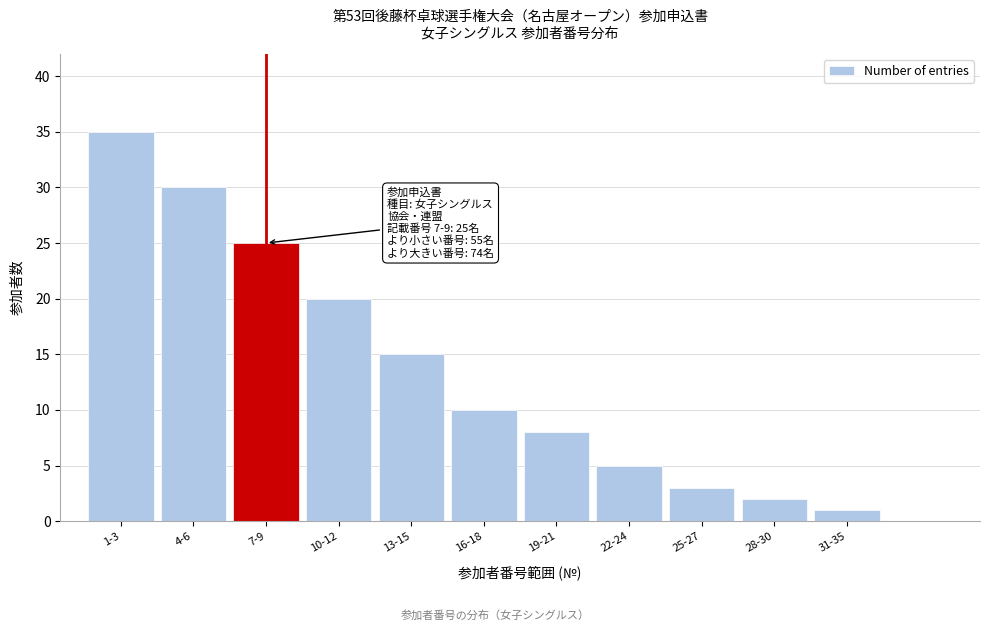

Reading left to right, what are all the values shown in this chart?

1-3=35	4-6=30	7-9=25	10-12=20	13-15=15	16-18=10	19-21=8	22-24=5	25-27=3	28-30=2	31-35=1